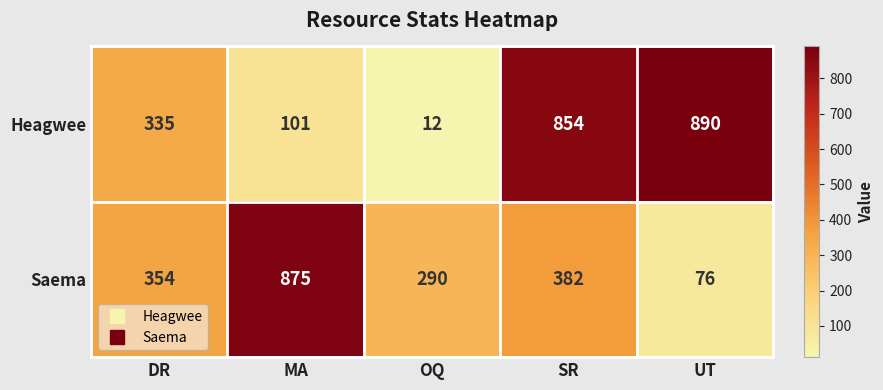

How many values in the Saema series are below 354?

2